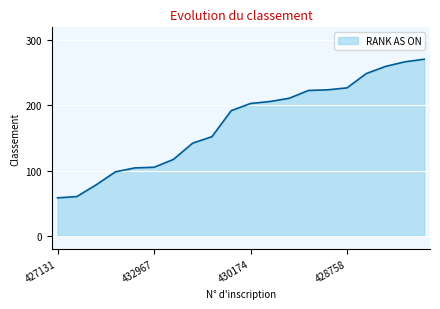

What is the maximum value shown in the chart?

271